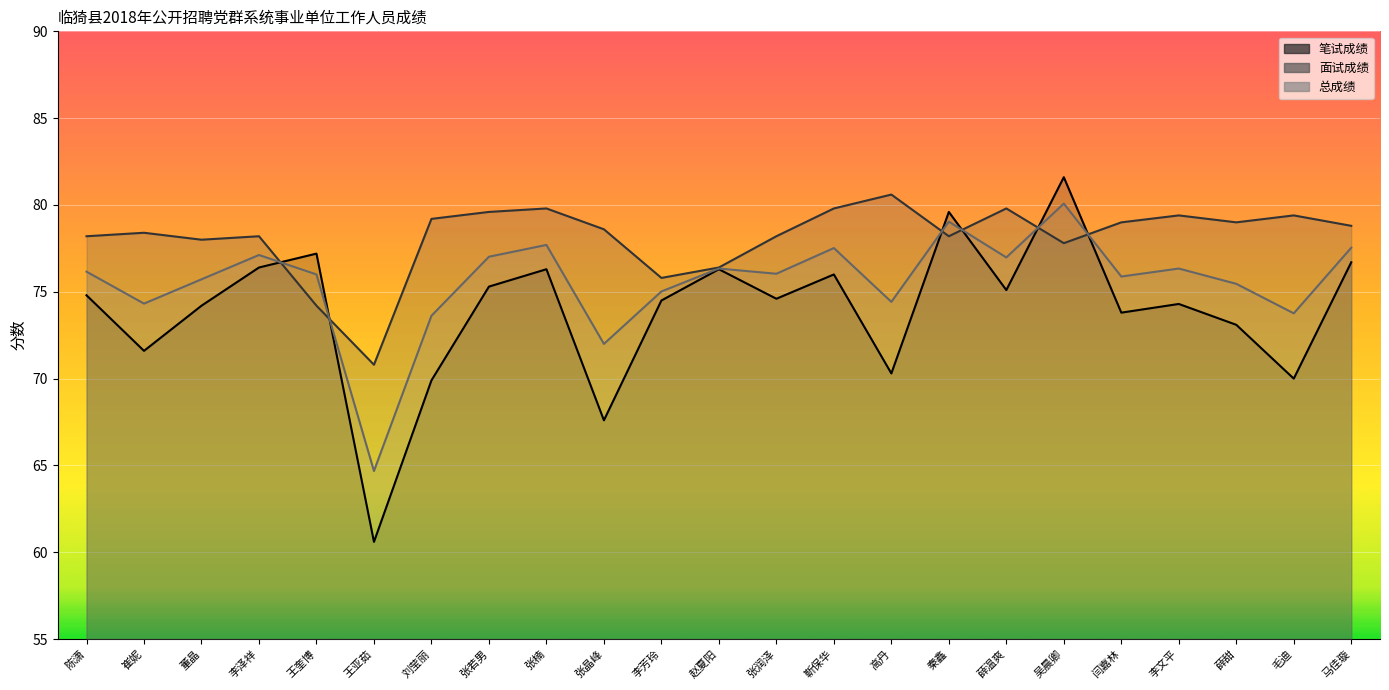

Which category has the highest value in the 笔试成绩 series?

吴晨卿